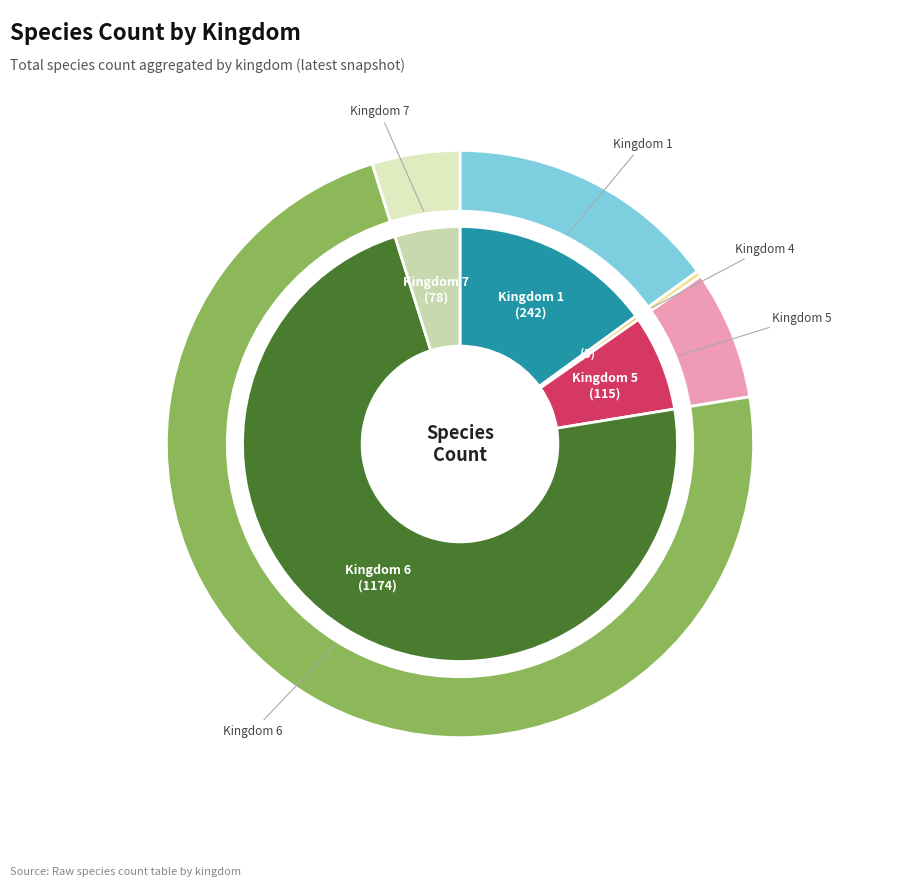

What is the ratio of the value at Kingdom 7 to the value at Kingdom 6?

0.1